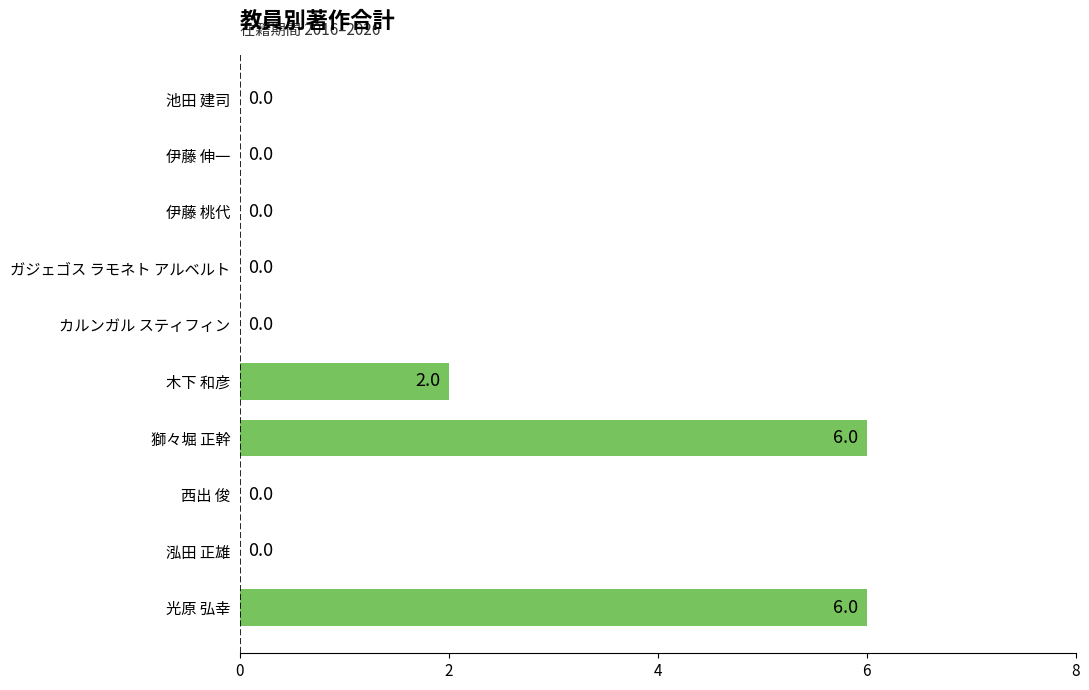

What is the sum of the values at 泓田 正雄 and 獅々堀 正幹?

6